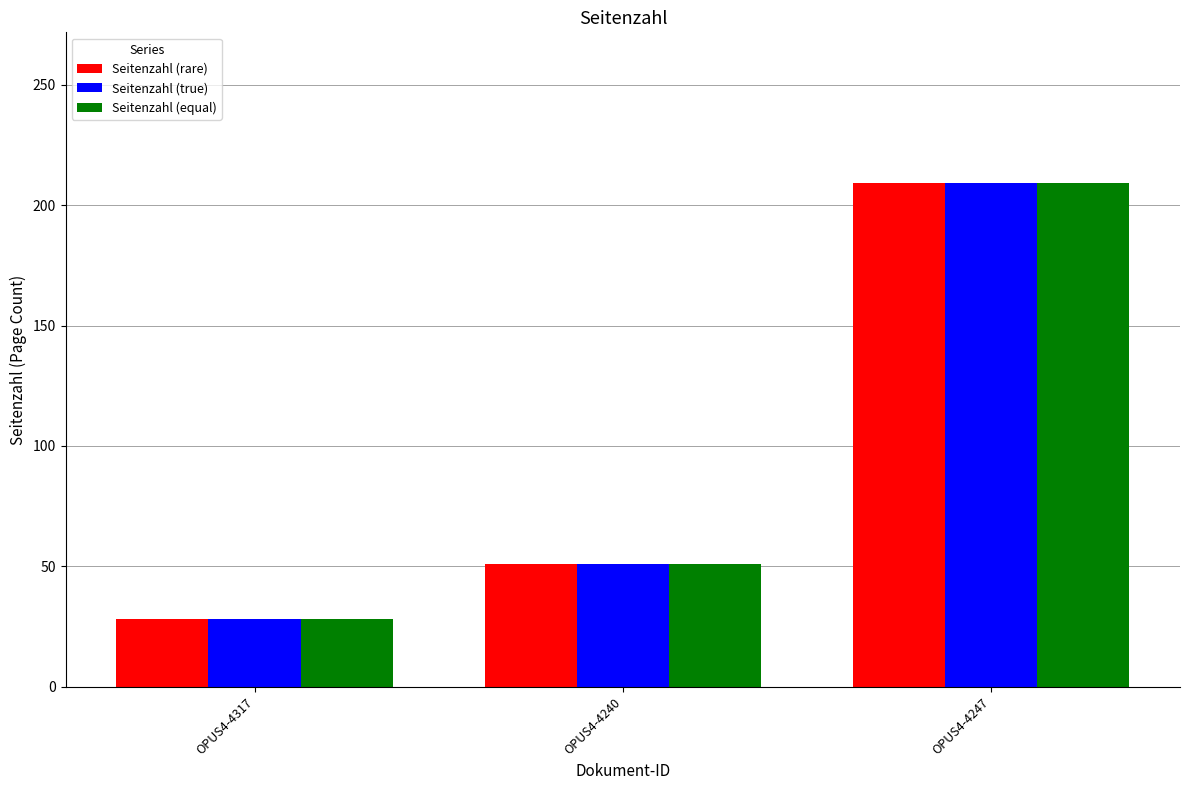

Reading right to left, transcribe all the data shown in this chart.

Seitenzahl (rare): OPUS4-4247=209	OPUS4-4240=51	OPUS4-4317=28
Seitenzahl (true): OPUS4-4247=209	OPUS4-4240=51	OPUS4-4317=28
Seitenzahl (equal): OPUS4-4247=209	OPUS4-4240=51	OPUS4-4317=28